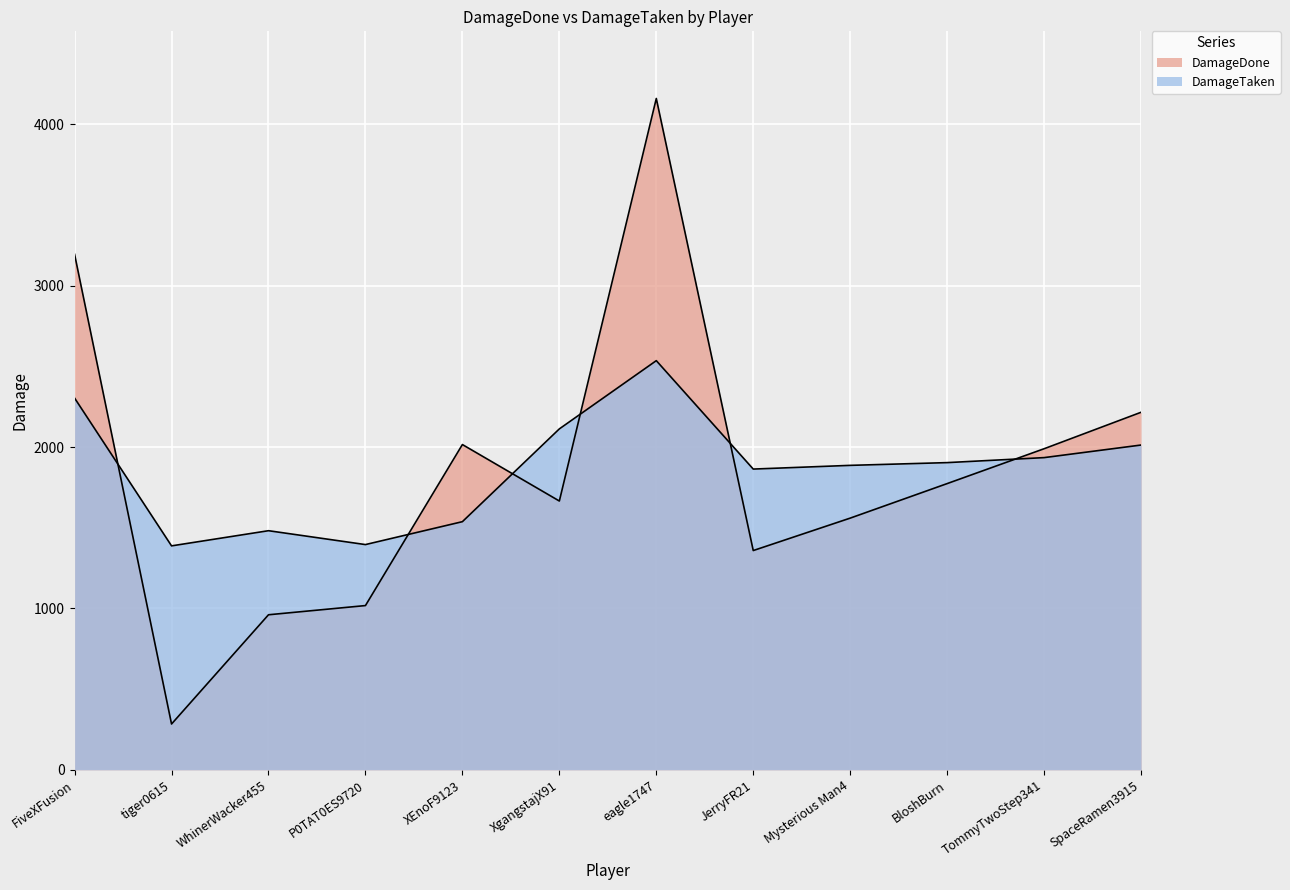

What is the approximate value of DamageTaken at TommyTwoStep341, to the nearest 100?

1900